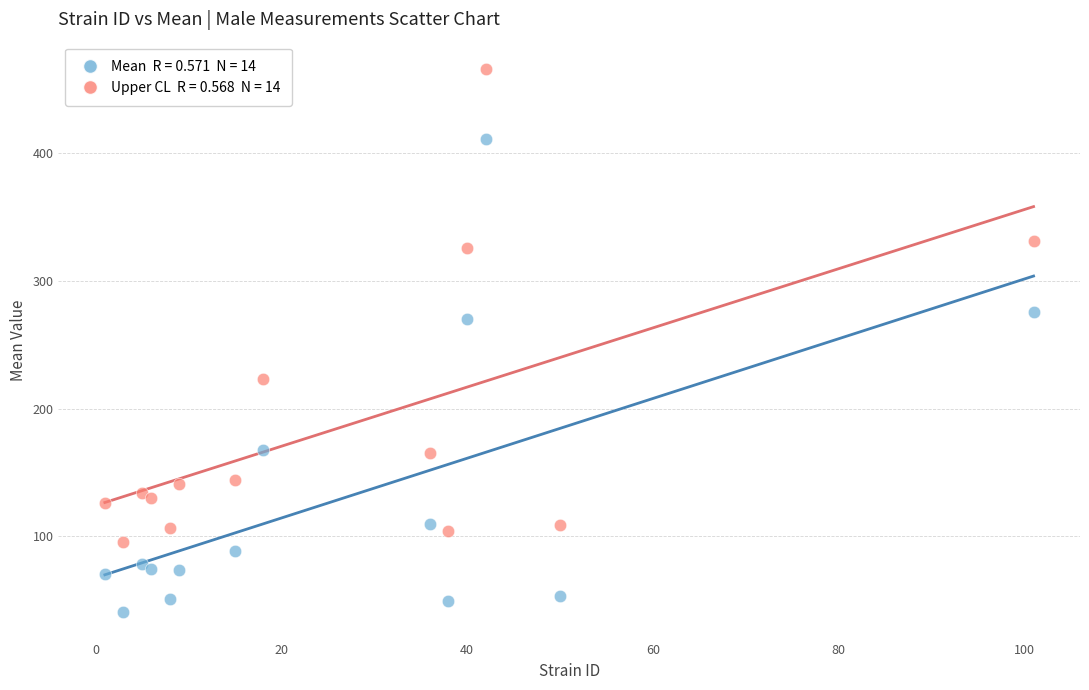

Across all series, what Y value is closest to 253?

270.3